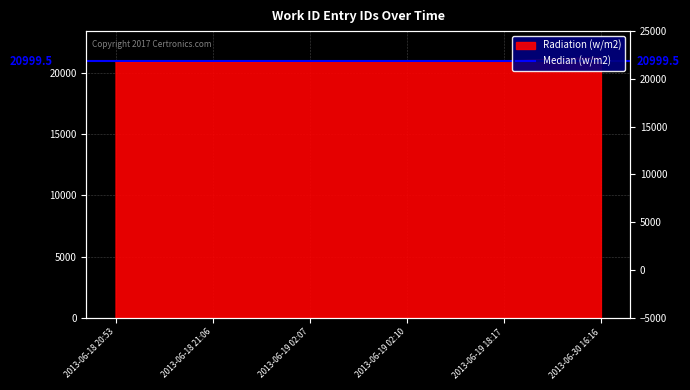

What position from the left is 2013-06-19 02:07?

3